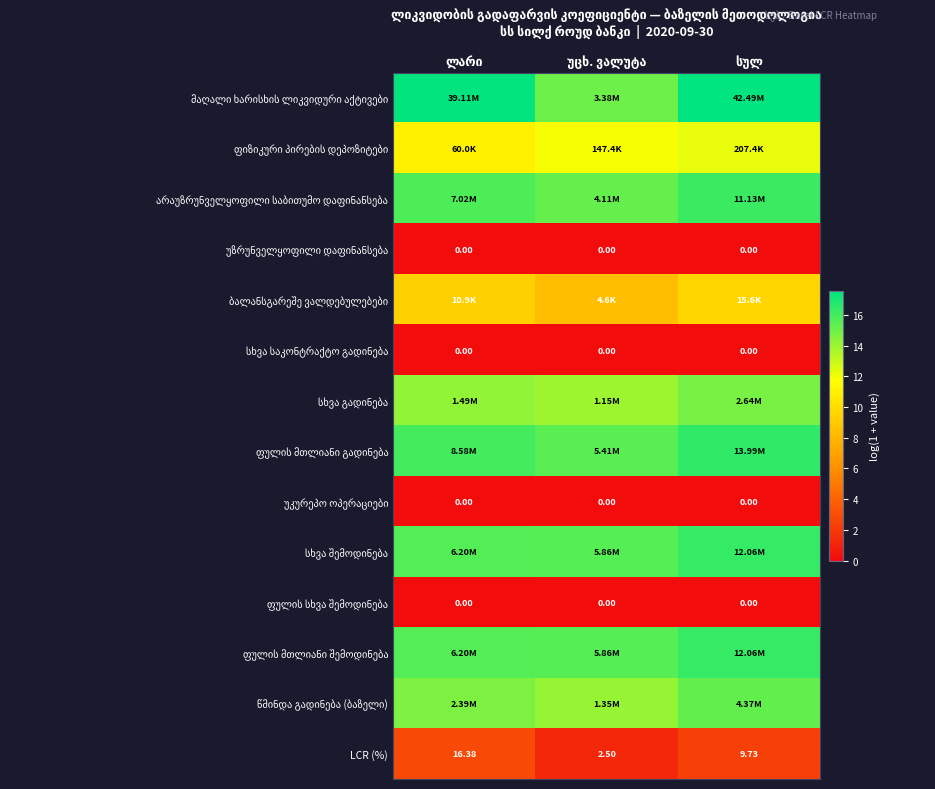

At which category is the sum across all series the highest?

სულ